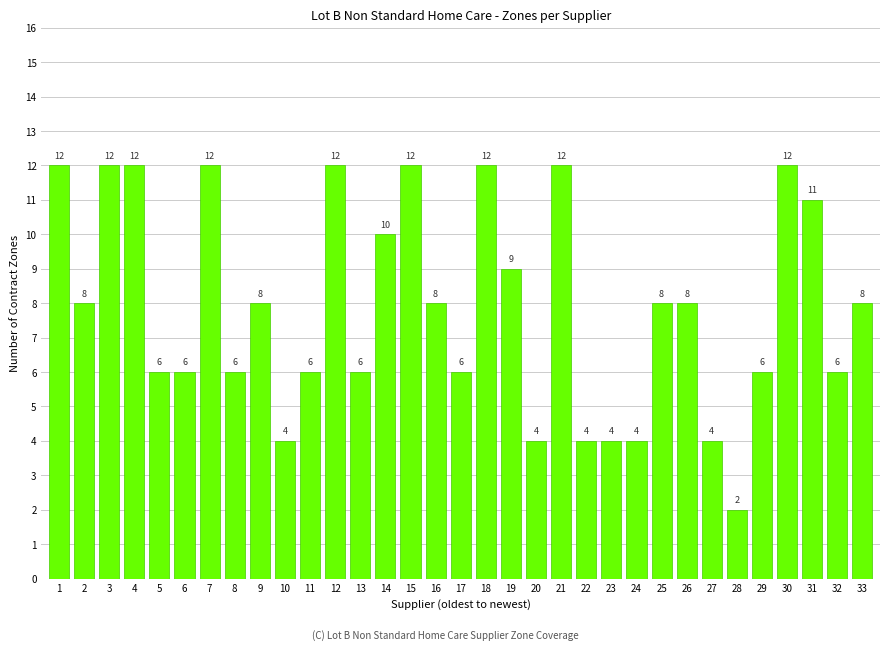

Does the chart contain any negative values?

No